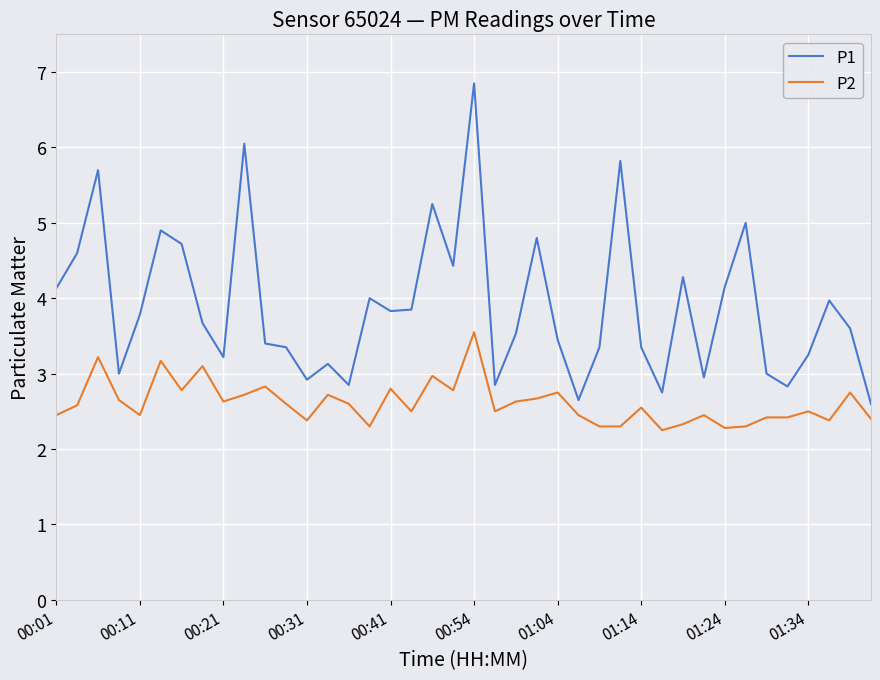

Rank the series by their maximum value, from lowest to highest.

P2, P1